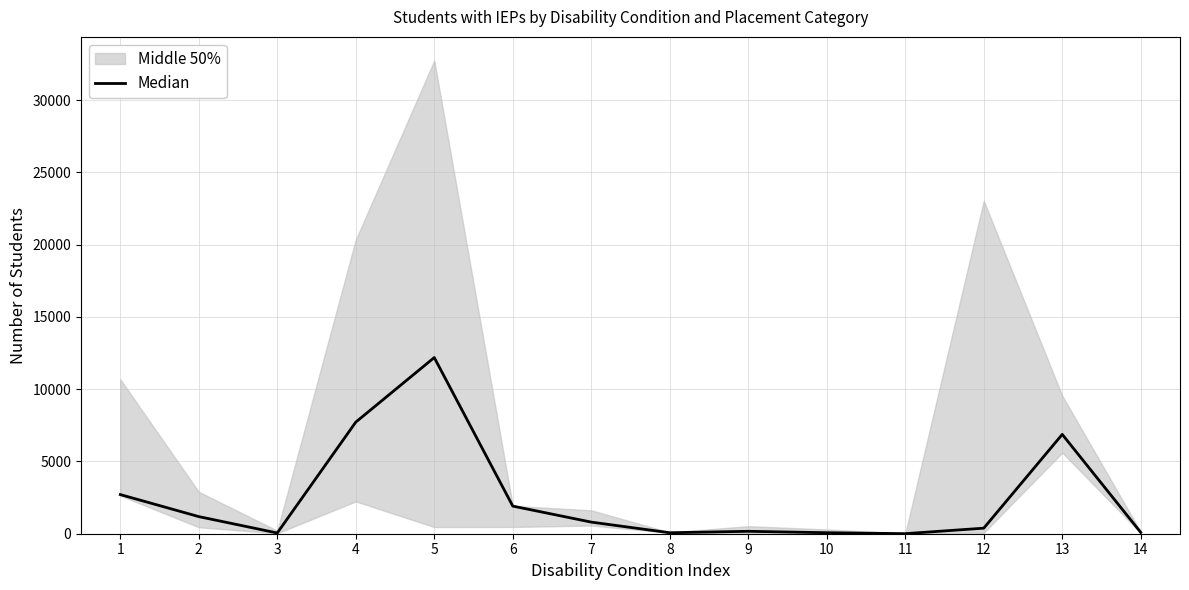

What is the value of the 3rd point from the left?

51